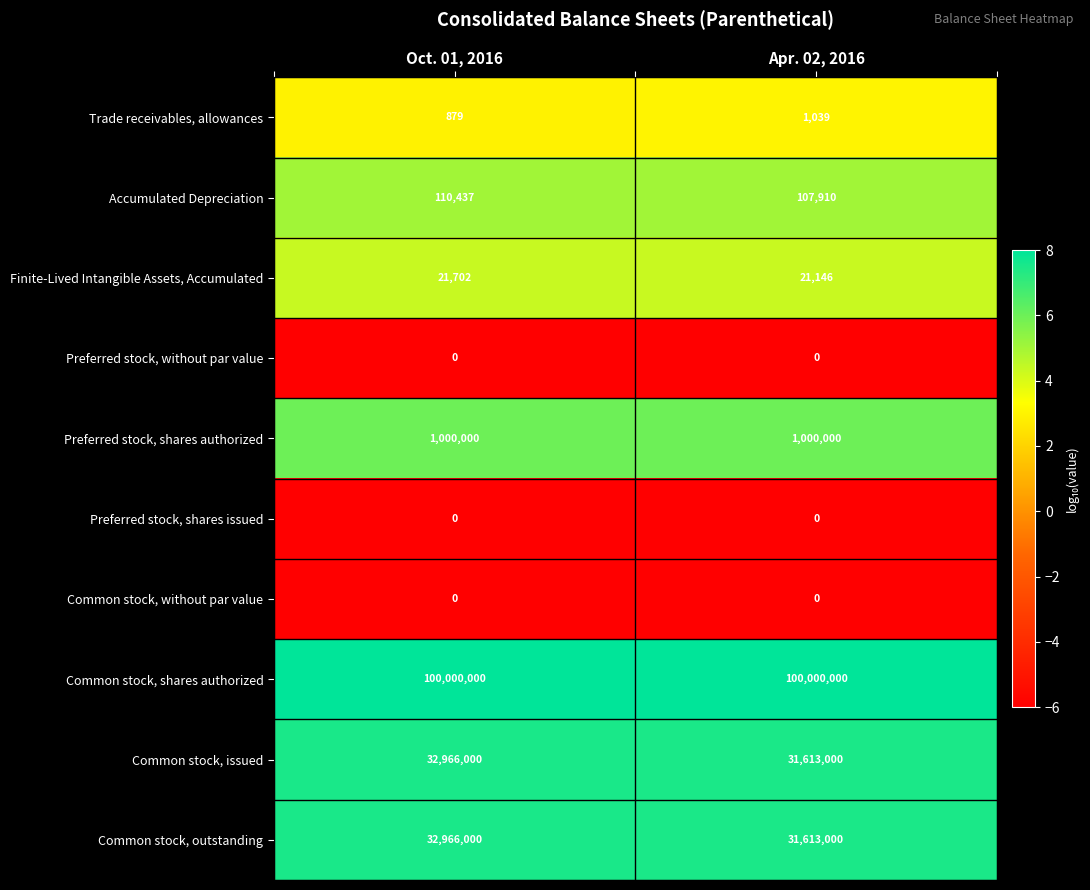

Is it true that Accumulated Depreciation equals 107910 at Apr. 02, 2016?

True